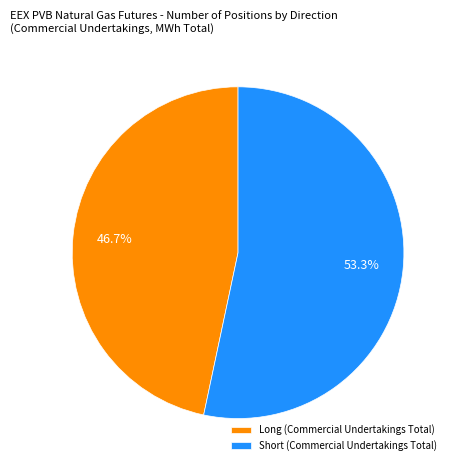

Which slice is the smallest?

Long (Commercial Undertakings Total)